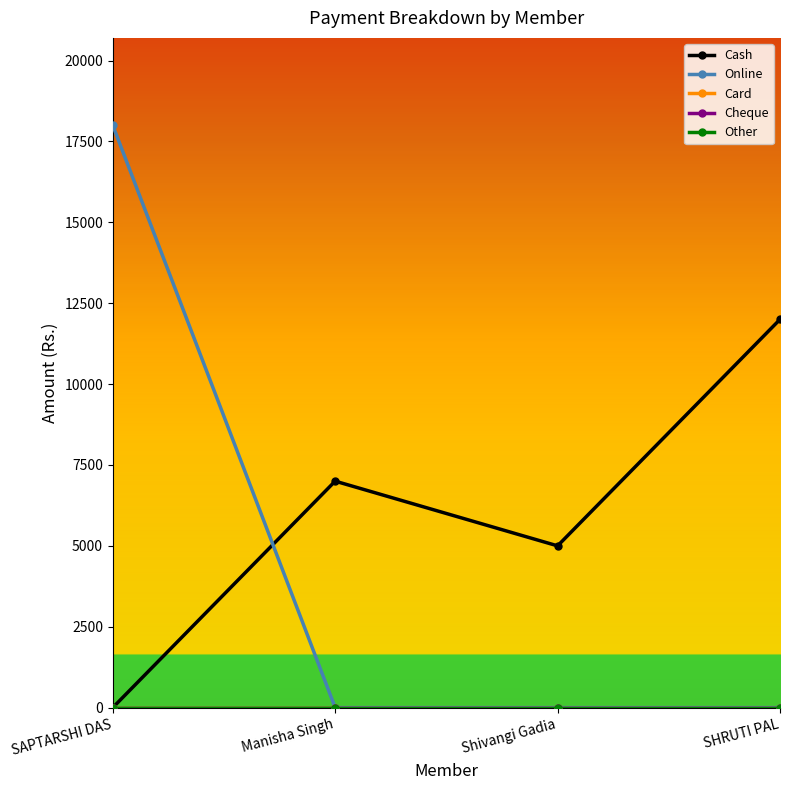

List the labels in order of Online value, smallest first.

Manisha Singh, Shivangi Gadia, SHRUTI PAL, SAPTARSHI DAS